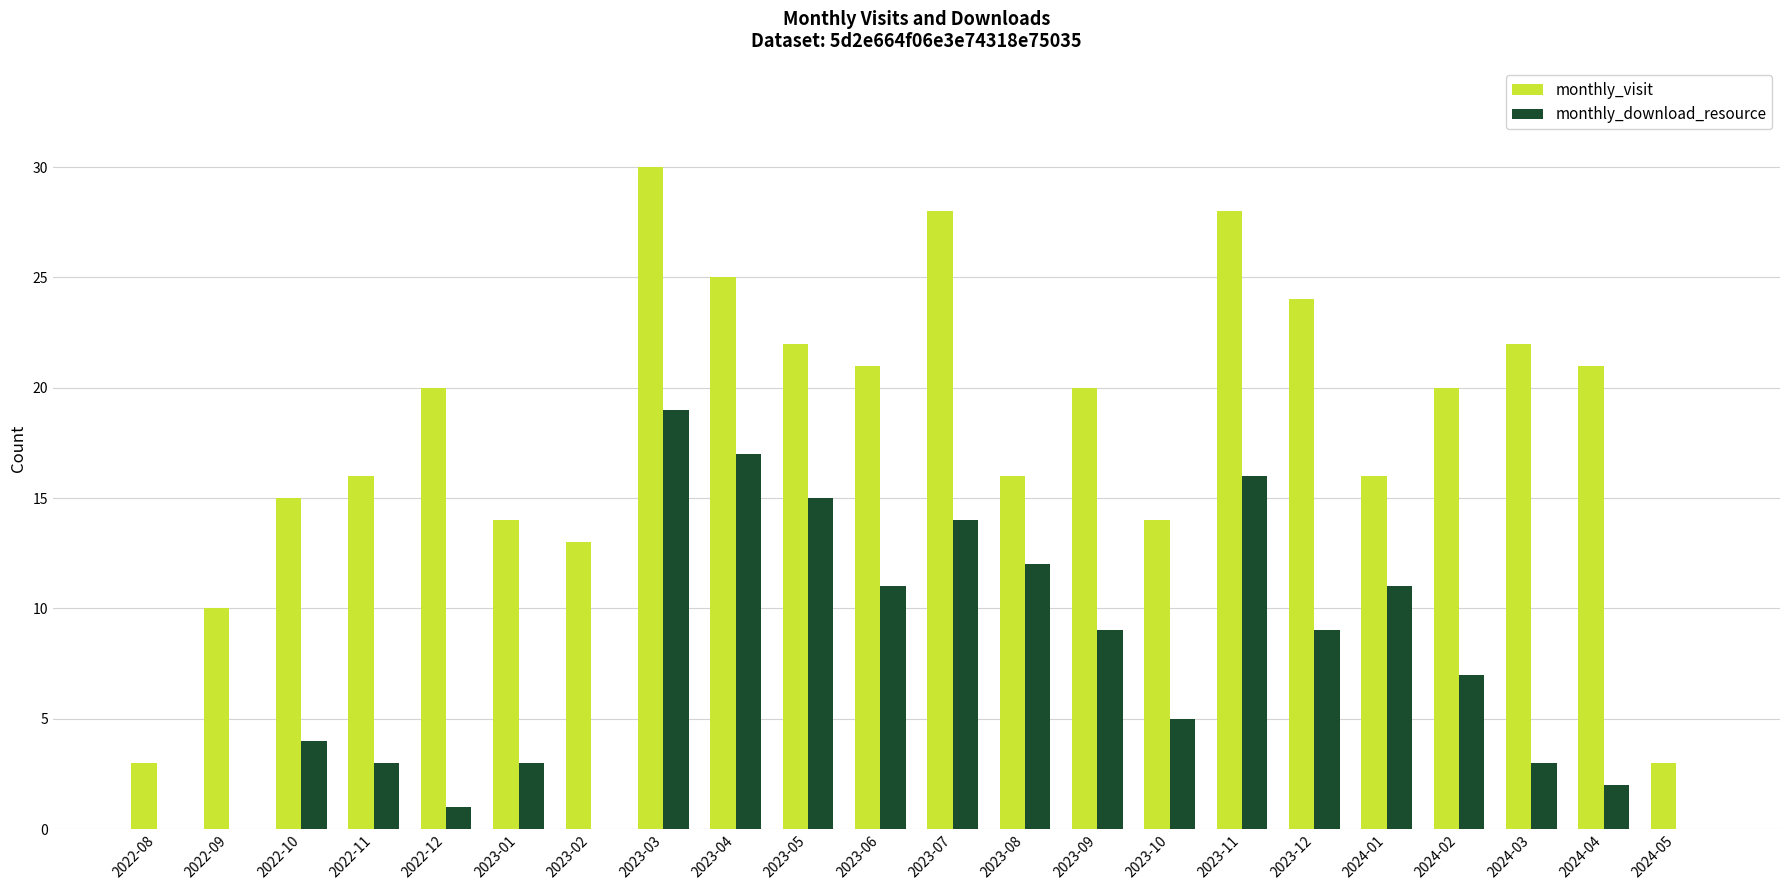

Which category has the highest value in the monthly_visit series?

2023-03